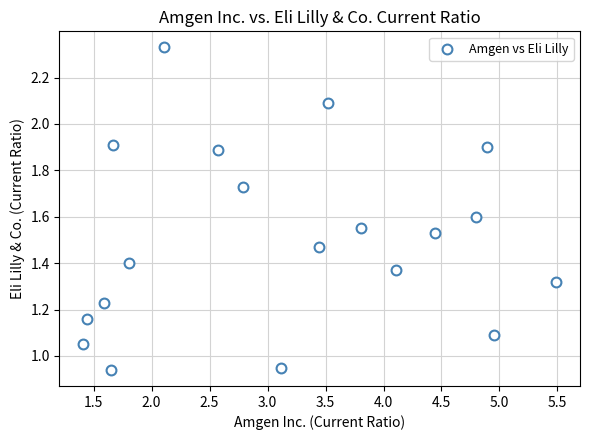

What is the range of X values (max minus min)?

4.1